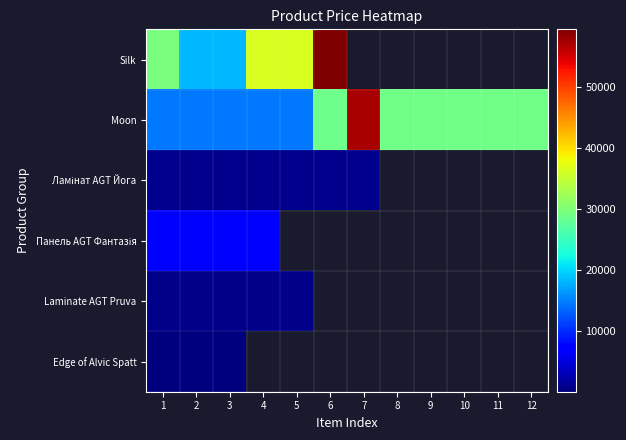

What is the greatest value displayed?

59523.0